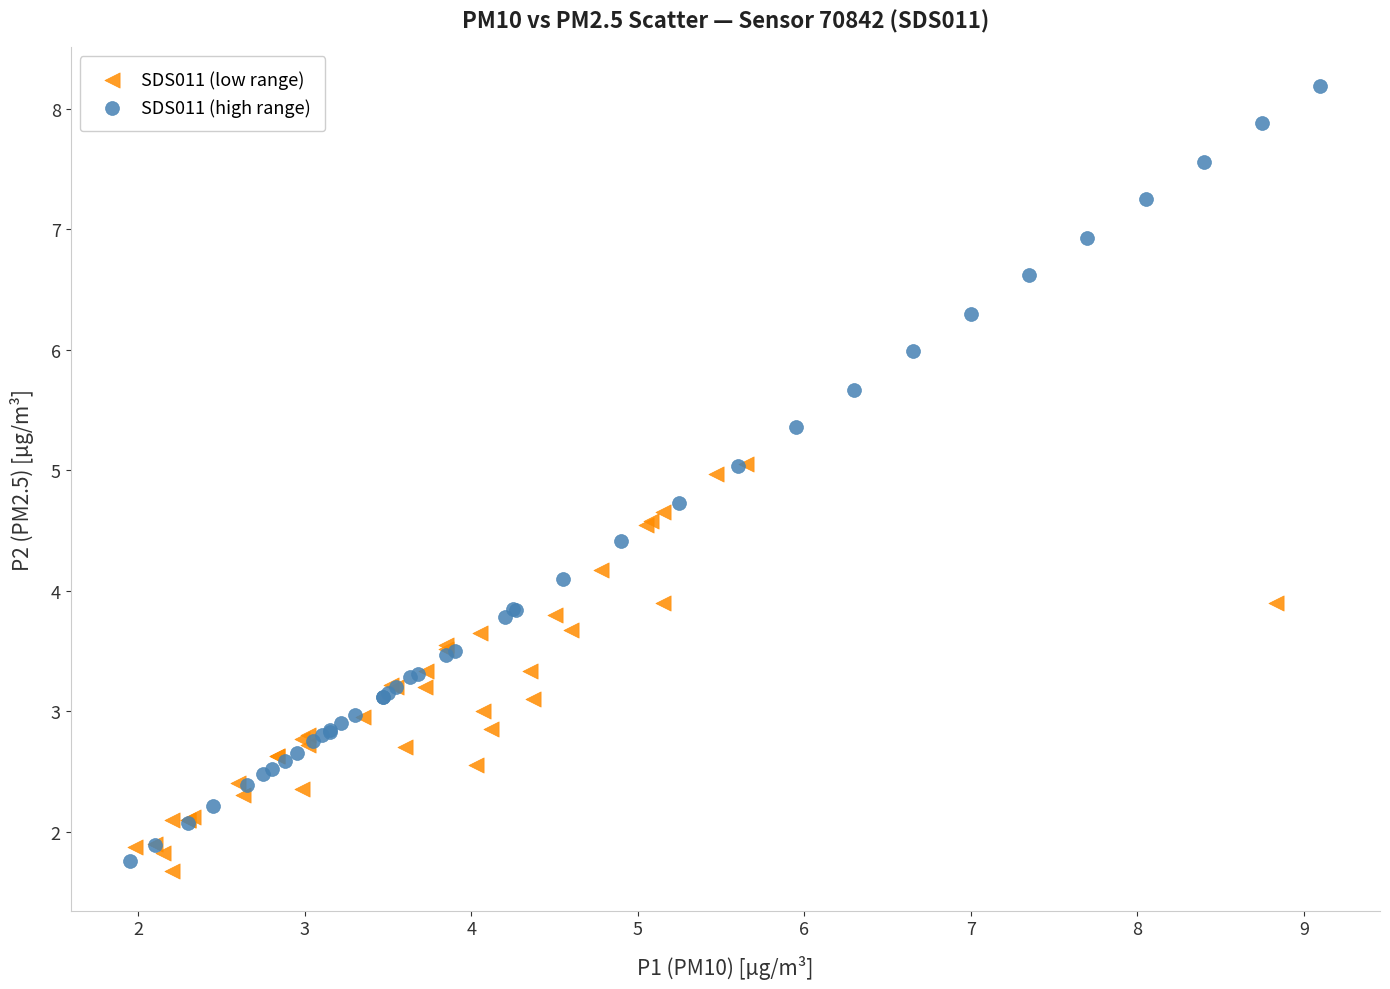

Which series has the widest spread of Y values?

SDS011 (high range)